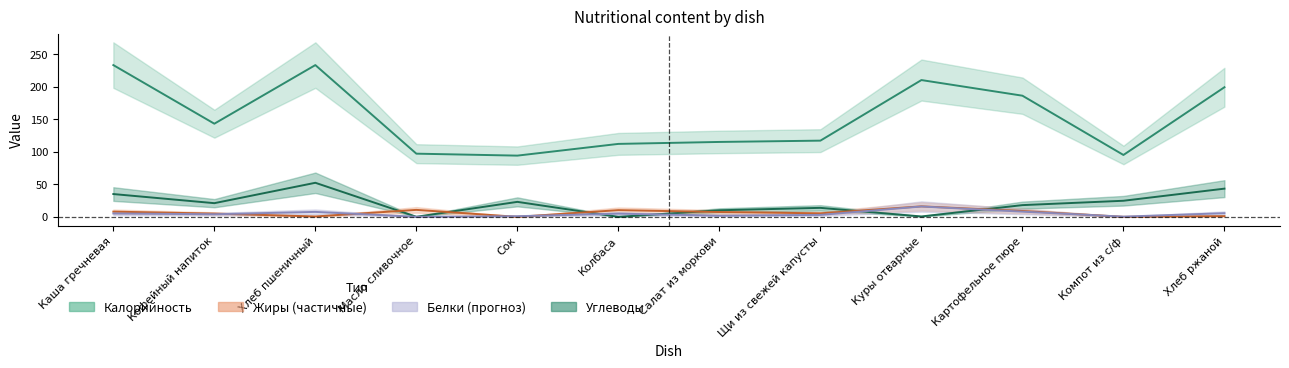

Which series has the largest total across all categories?

Калорийность